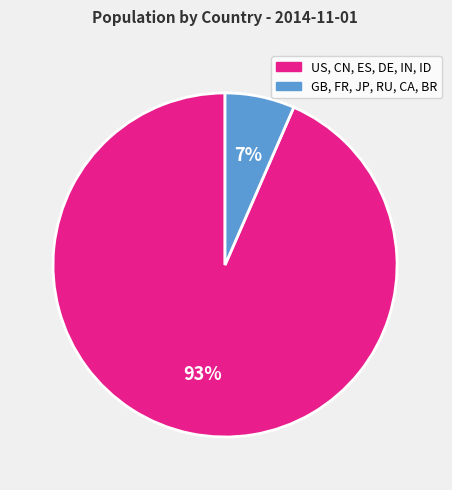

Is the sum of US, CN, ES, DE, IN, ID and GB, FR, JP, RU, CA, BR greater than half?

Yes